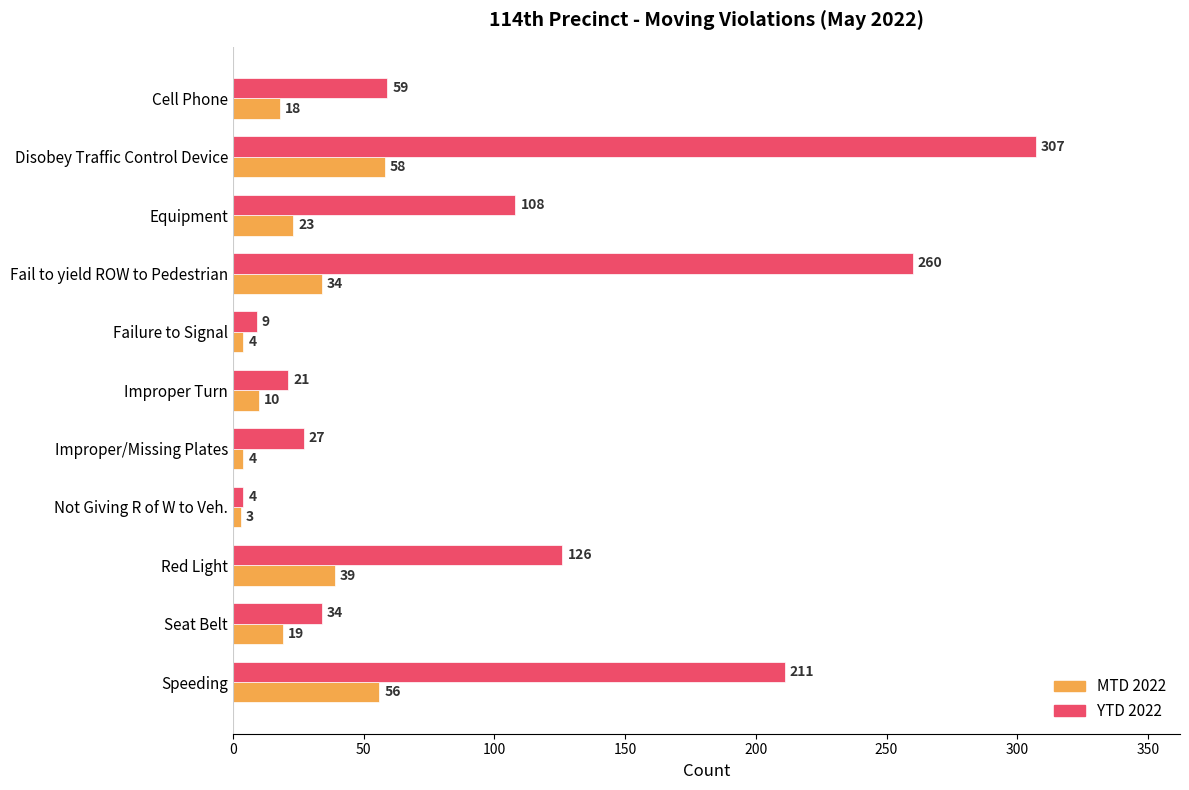

At which category is the sum across all series the highest?

Disobey Traffic Control Device